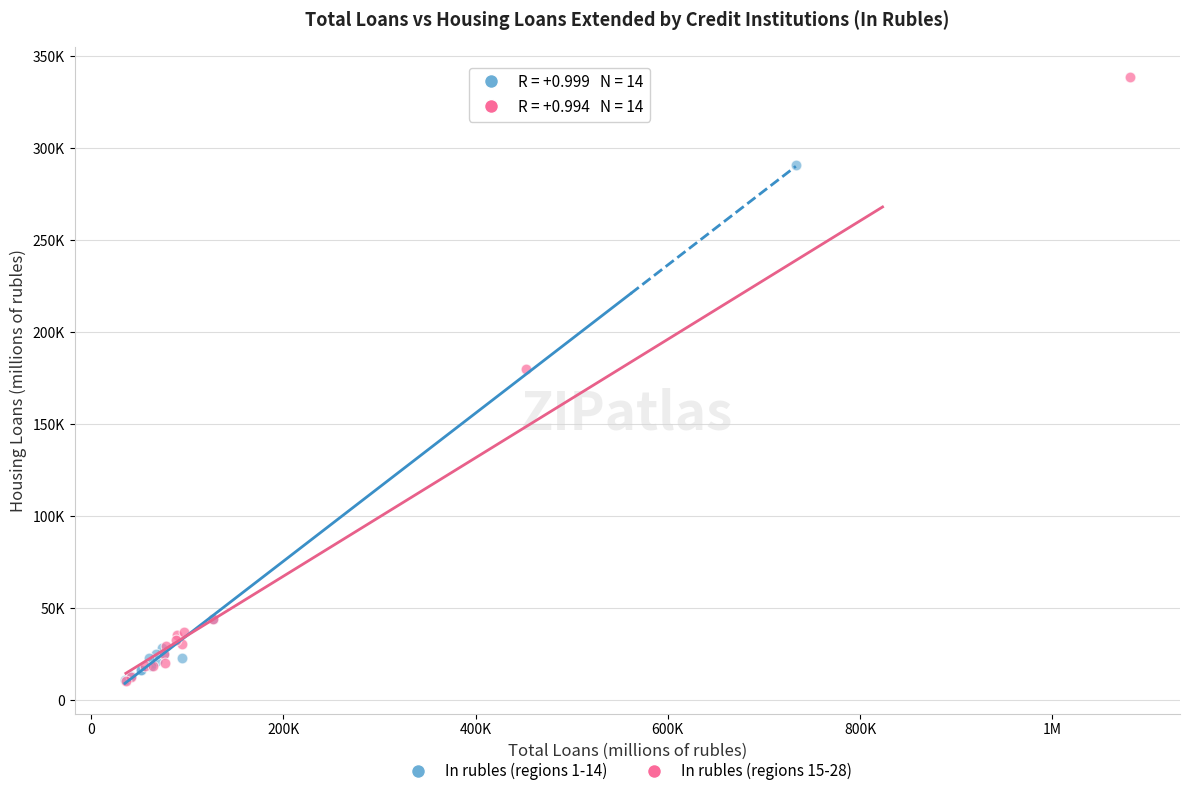

Which series has the widest spread of Y values?

In rubles (regions 15-28)